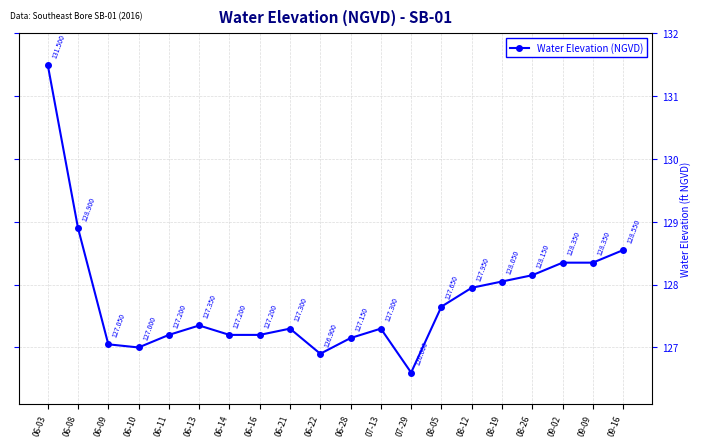

At which label does the data first exceed 127?

06-03